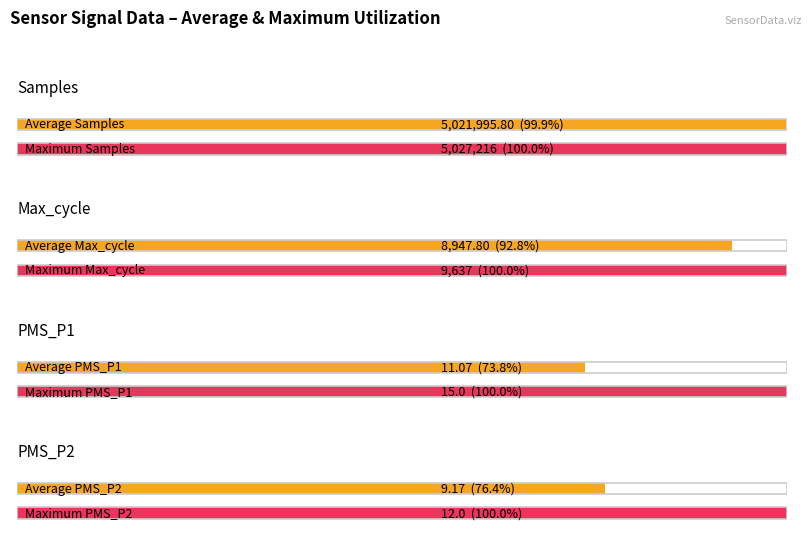

What is the average value of the Samples series?

5021995.8